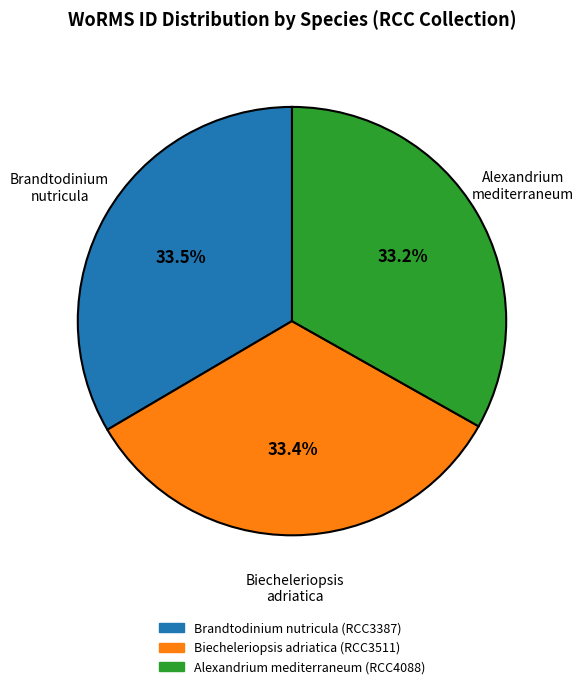

To the nearest percent, what portion does Biecheleriopsis adriatica (RCC3511) represent?

33%